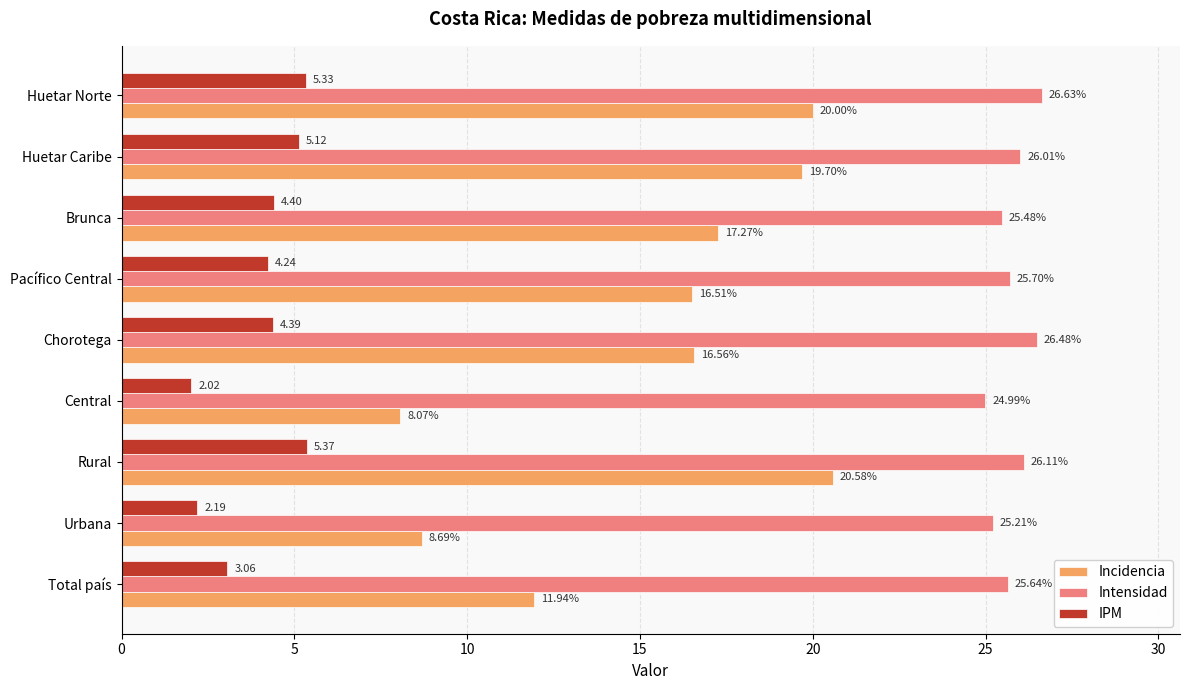

What is the spread (max minus min) of values at Huetar Norte?

21.3